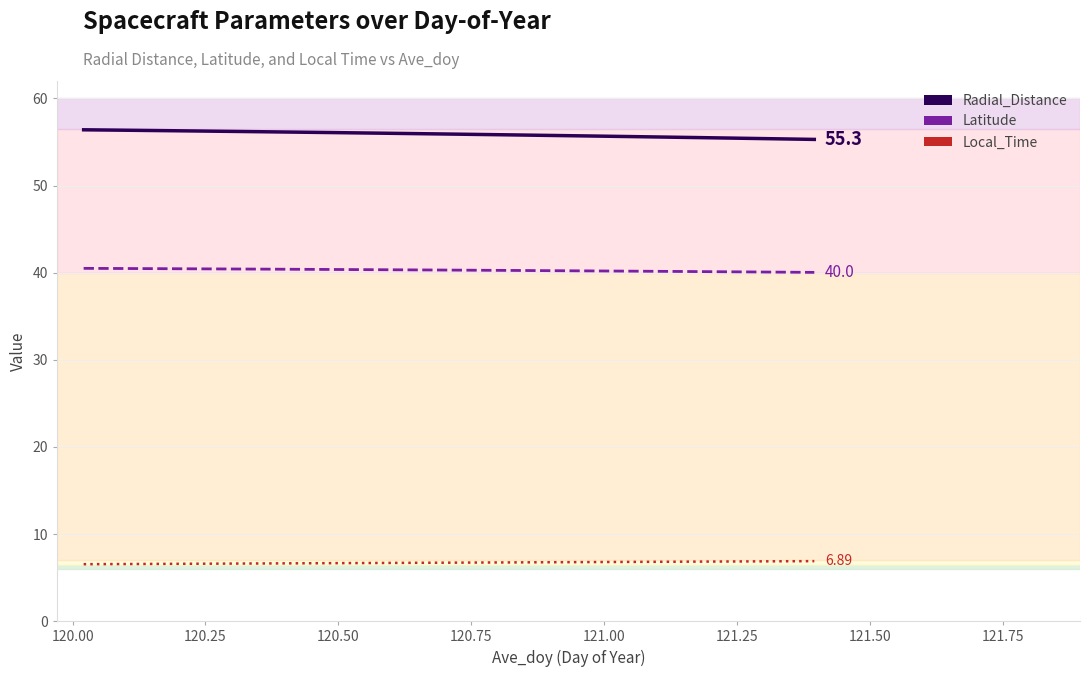

True or false: Latitude has more than 1 interior local peaks.

False